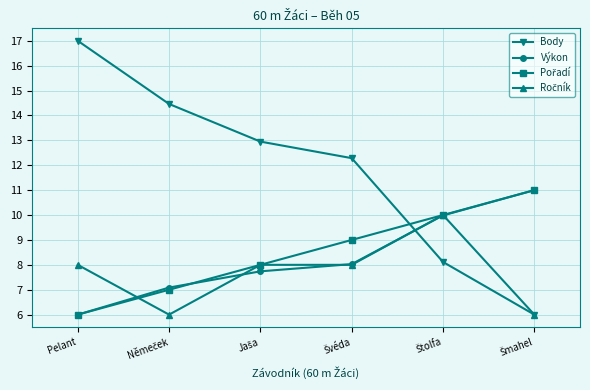

Is this an area chart (filled region under the line)?

No